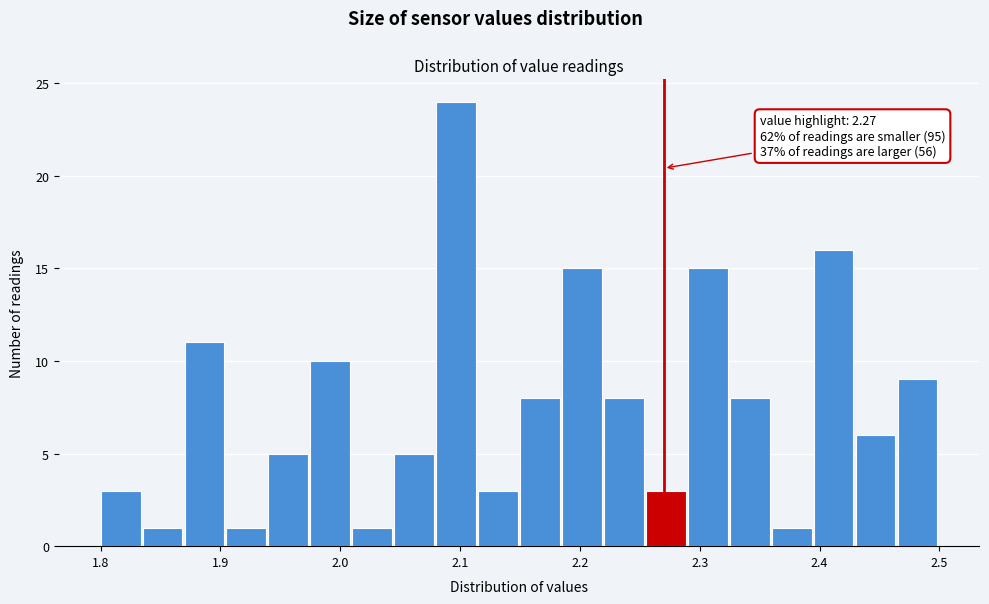

Around what value on the x-axis is the tallest bar? Give the approximate position of its centre, as read against the axis.

2.10